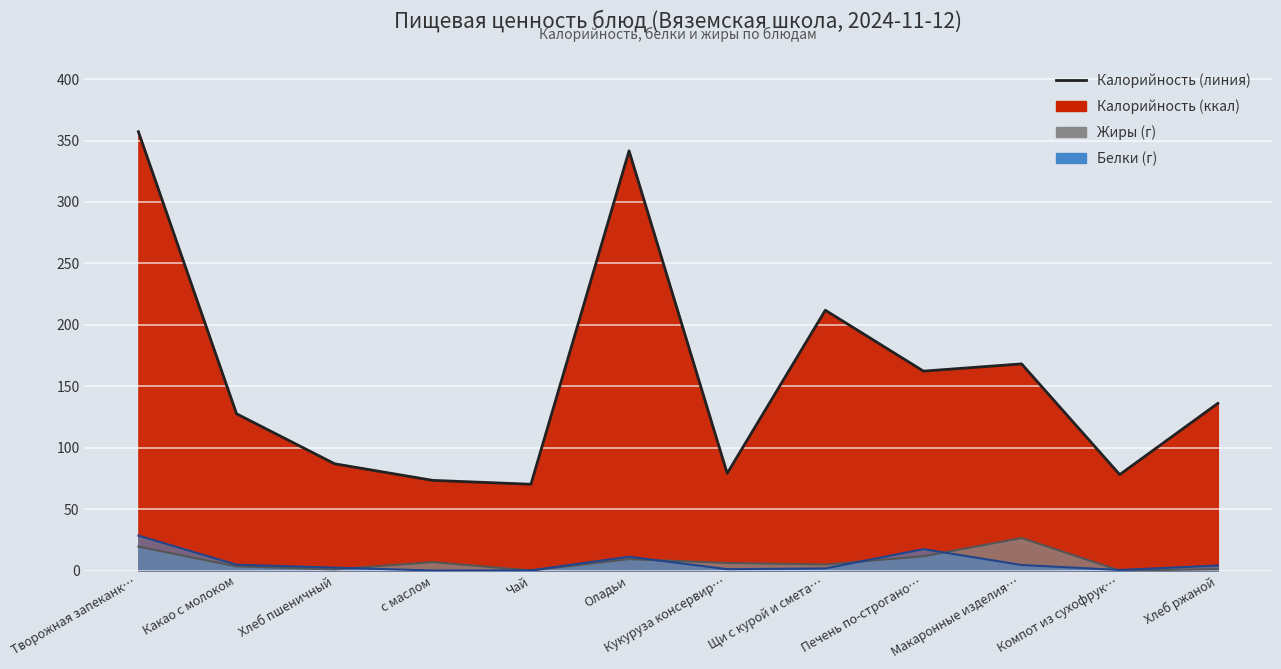

List the labels in order of Жиры (линия) value, largest first.

Макаронные изделия…, Творожная запеканк…, Печень по-строгано…, Оладьи, с маслом, Кукуруза консервир…, Щи с курой и смета…, Какао с молоком, Хлеб ржаной, Хлеб пшеничный, Чай, Компот из сухофрук…